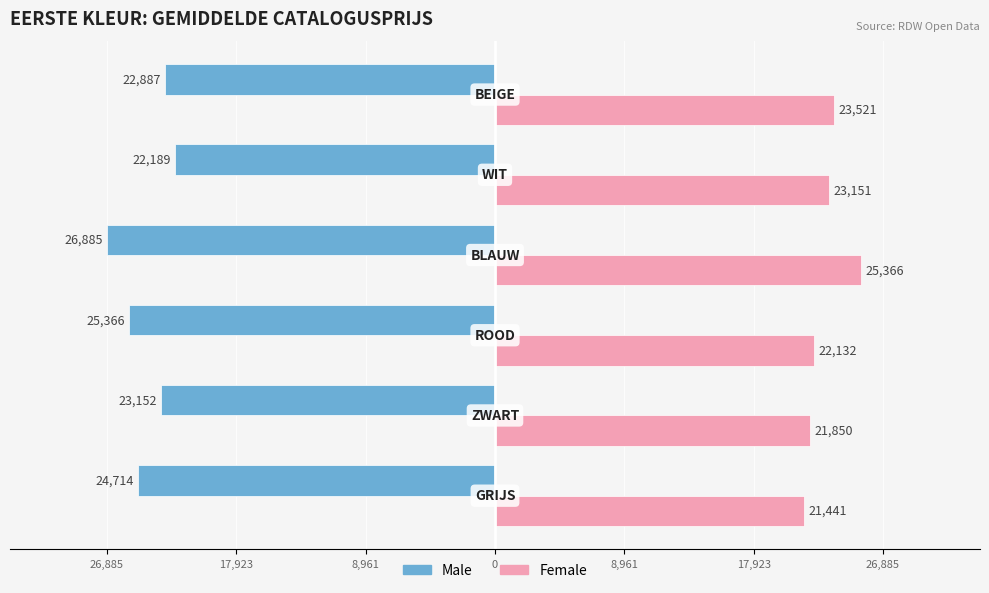

What is the minimum value shown in the chart?

-26885